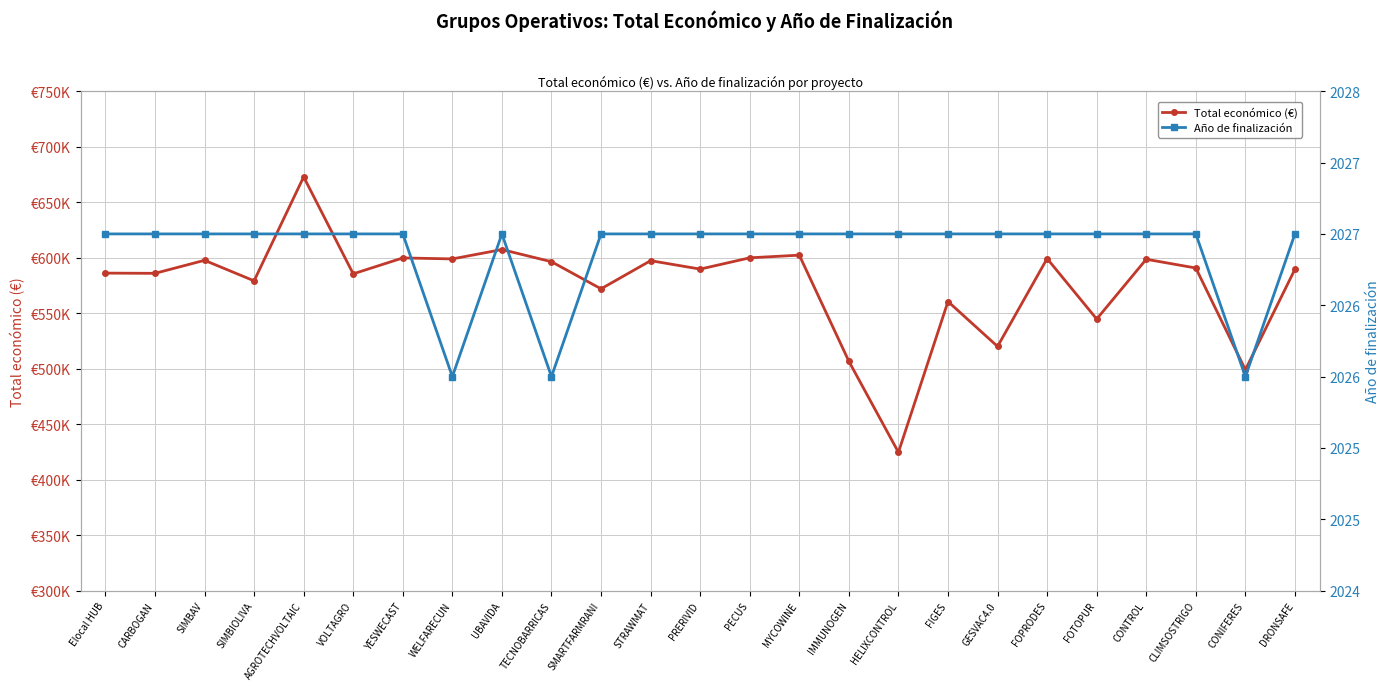

True or false: Total económico (€) has a value of 596384 at TECNOBARRICAS.

True